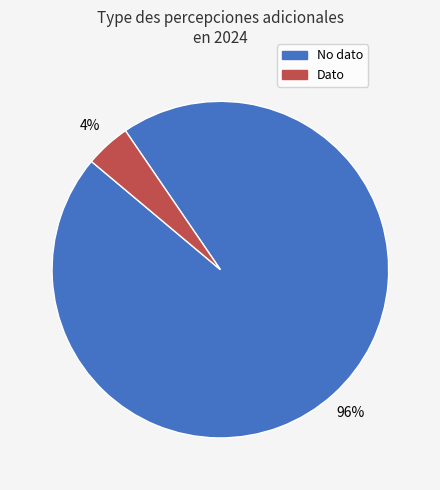

Rank the categories by value from highest to lowest.

No dato, Dato